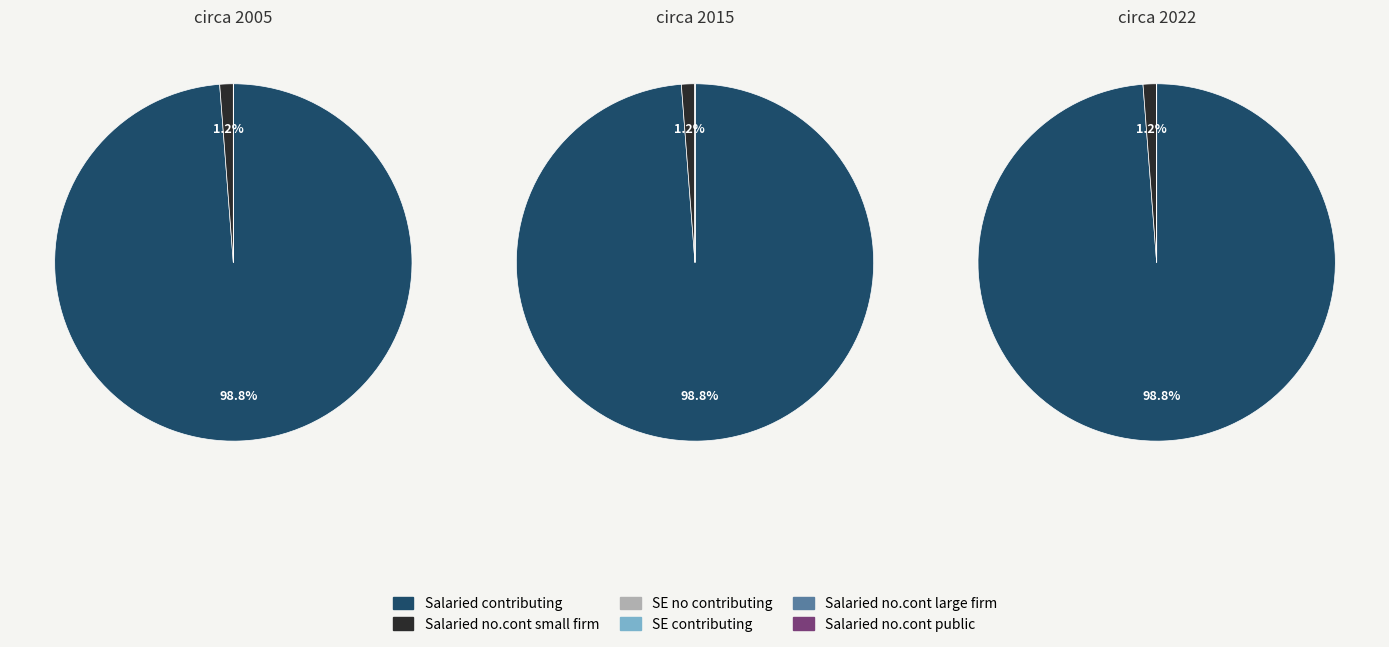

Count the number of slices in the pie.

2